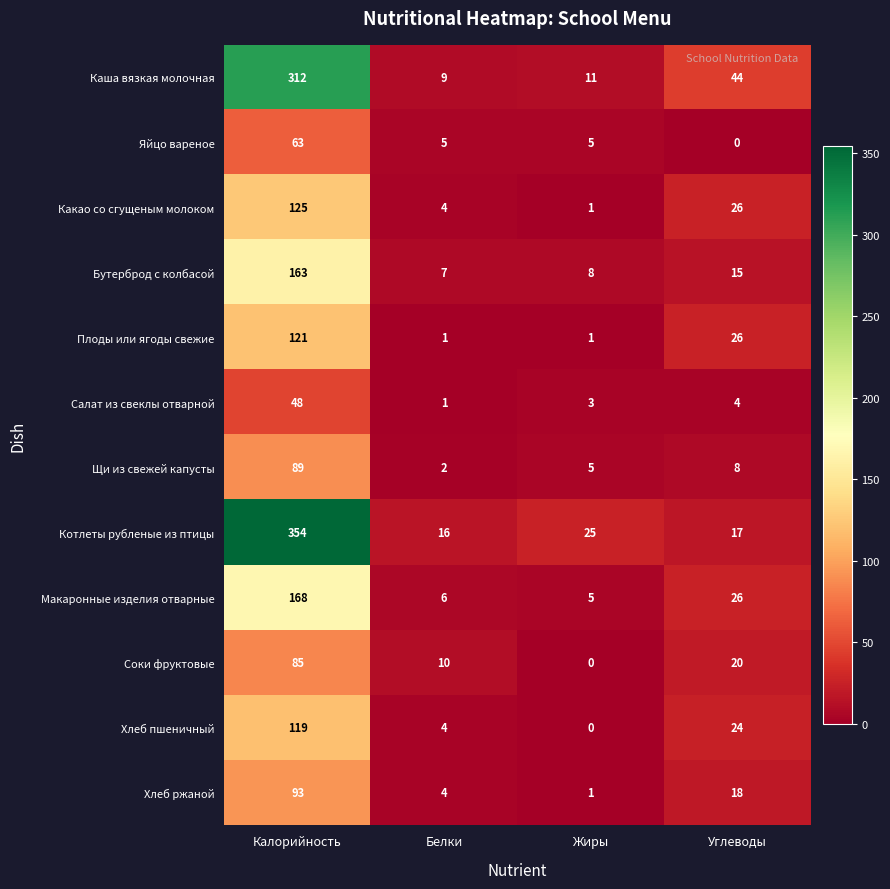

What is the total value across all series at Калорийность?

1740